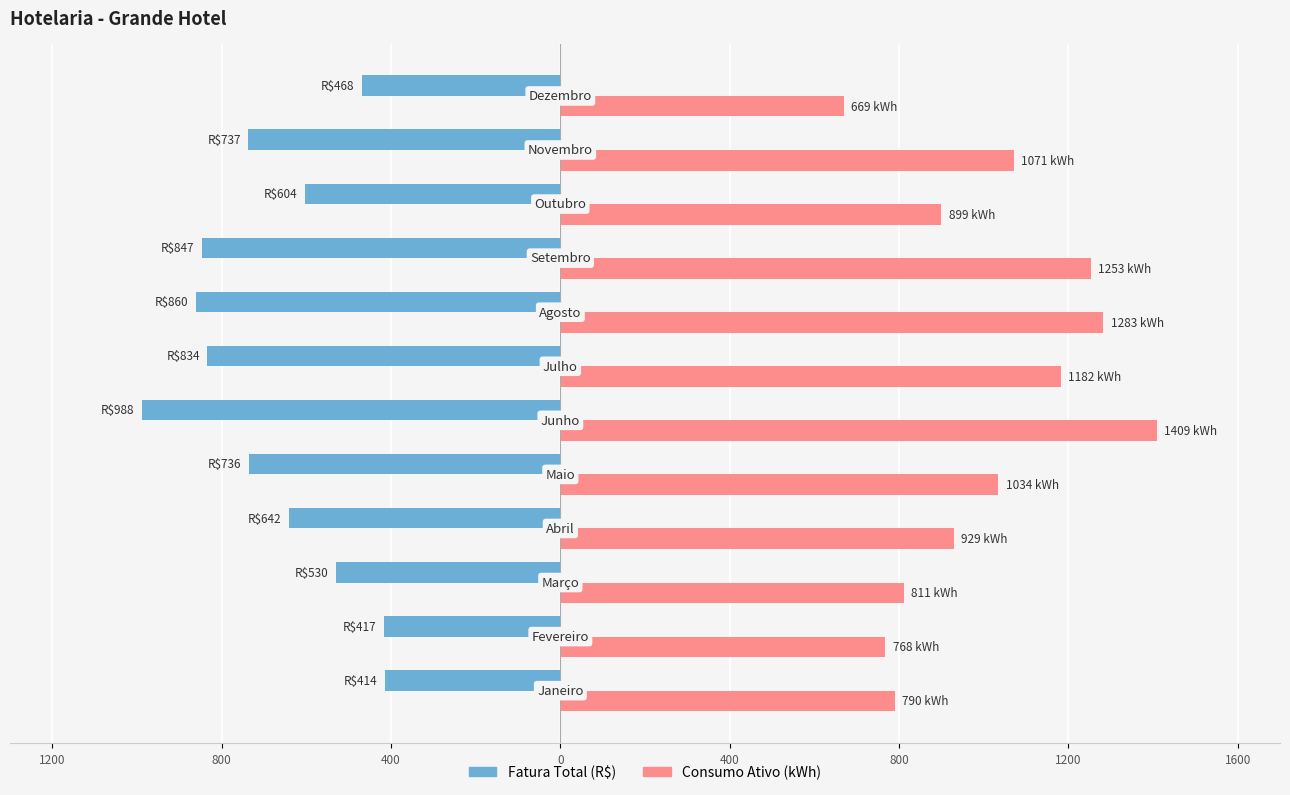

Which series has the widest spread of values?

Consumo Ativo (kWh)